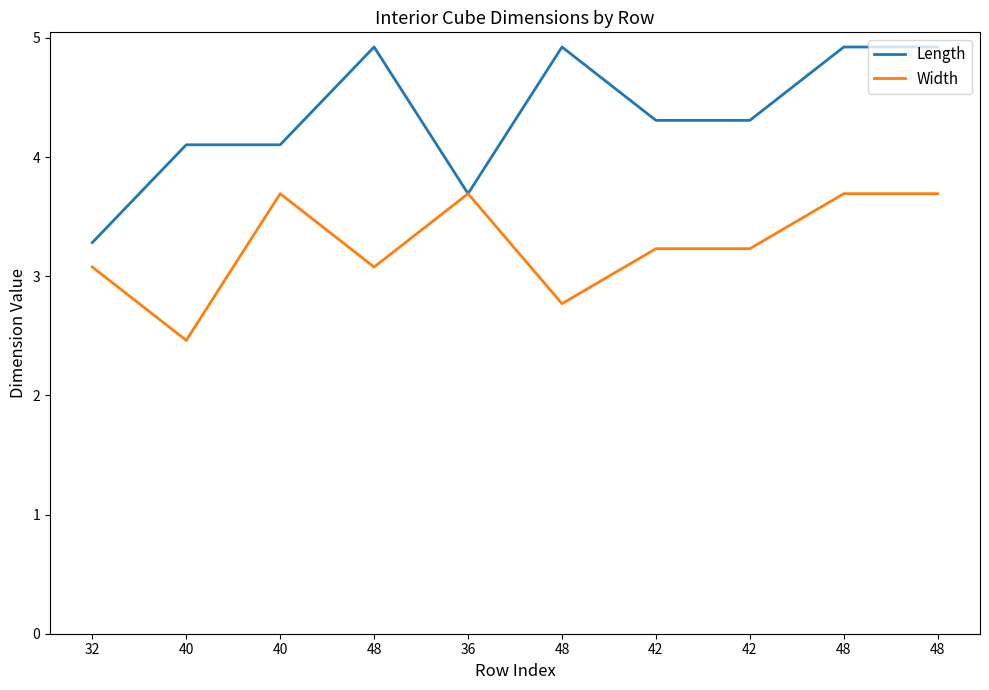

Rank the series by their maximum value, from highest to lowest.

Length, Width